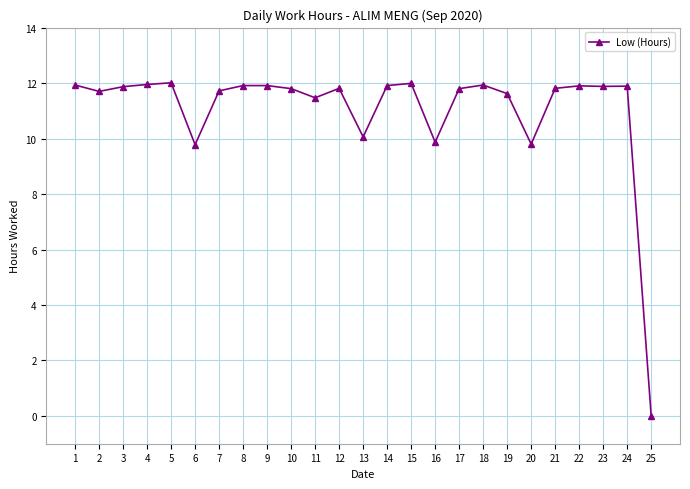

What is the difference between the second highest and second lowest values?

2.2